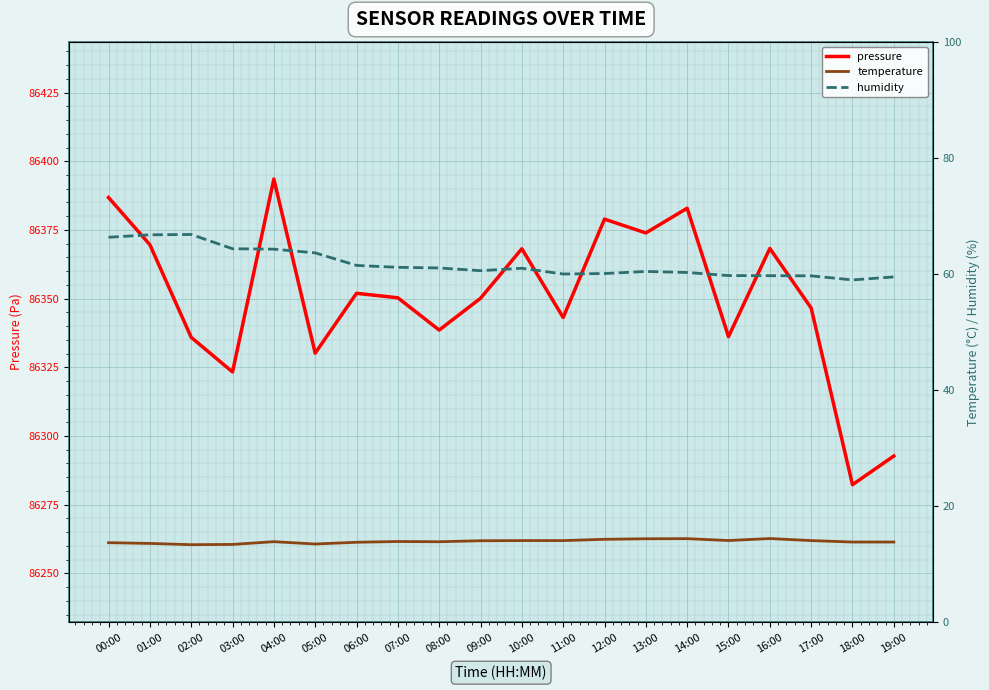

Which series has the largest total across all categories?

pressure